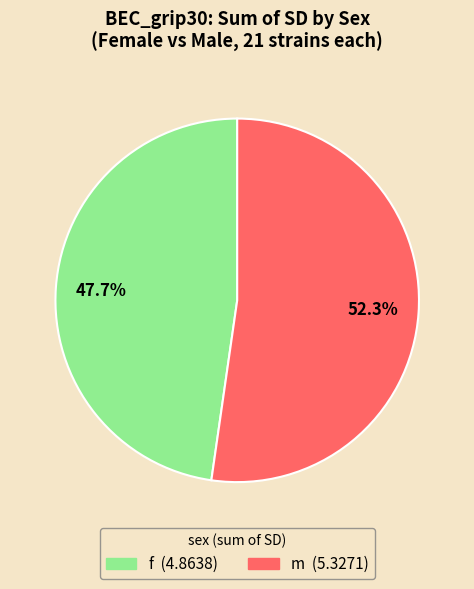

Count the number of slices in the pie.

2